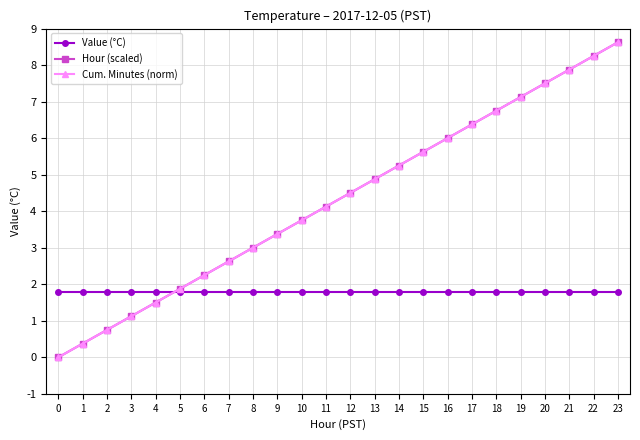

Does the chart have visible grid lines?

Yes